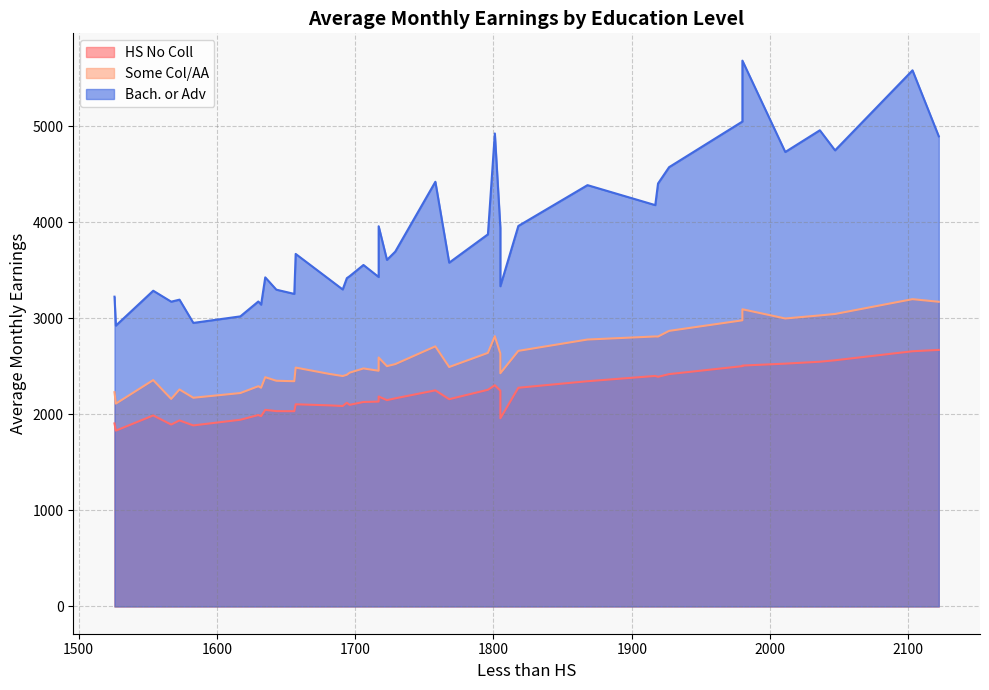

Which series has the largest total across all categories?

Bach. or Adv